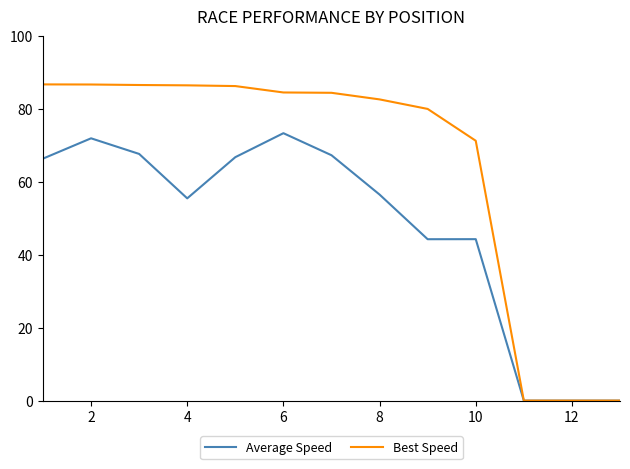

List the series in order of their peak value, lowest first.

Average Speed, Best Speed